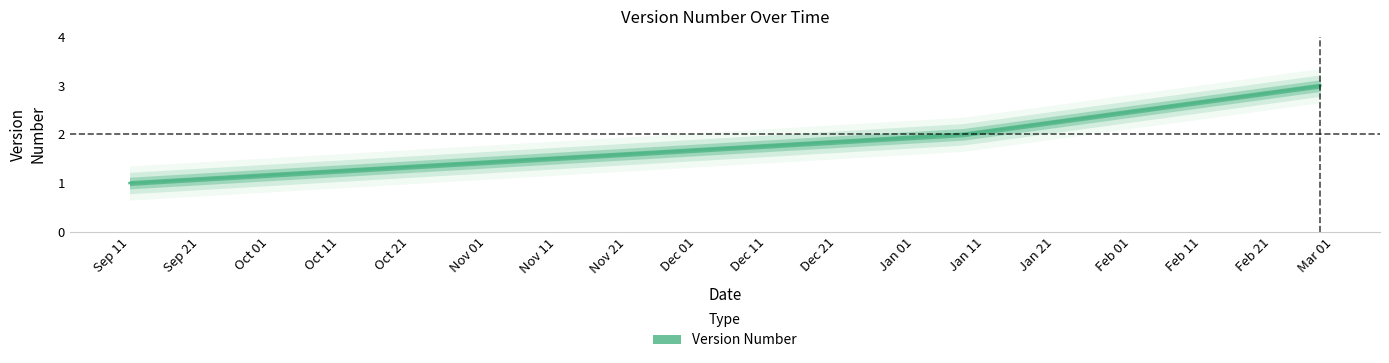

What is the change in value from 2024-01-08 to 2024-02-28?

+1